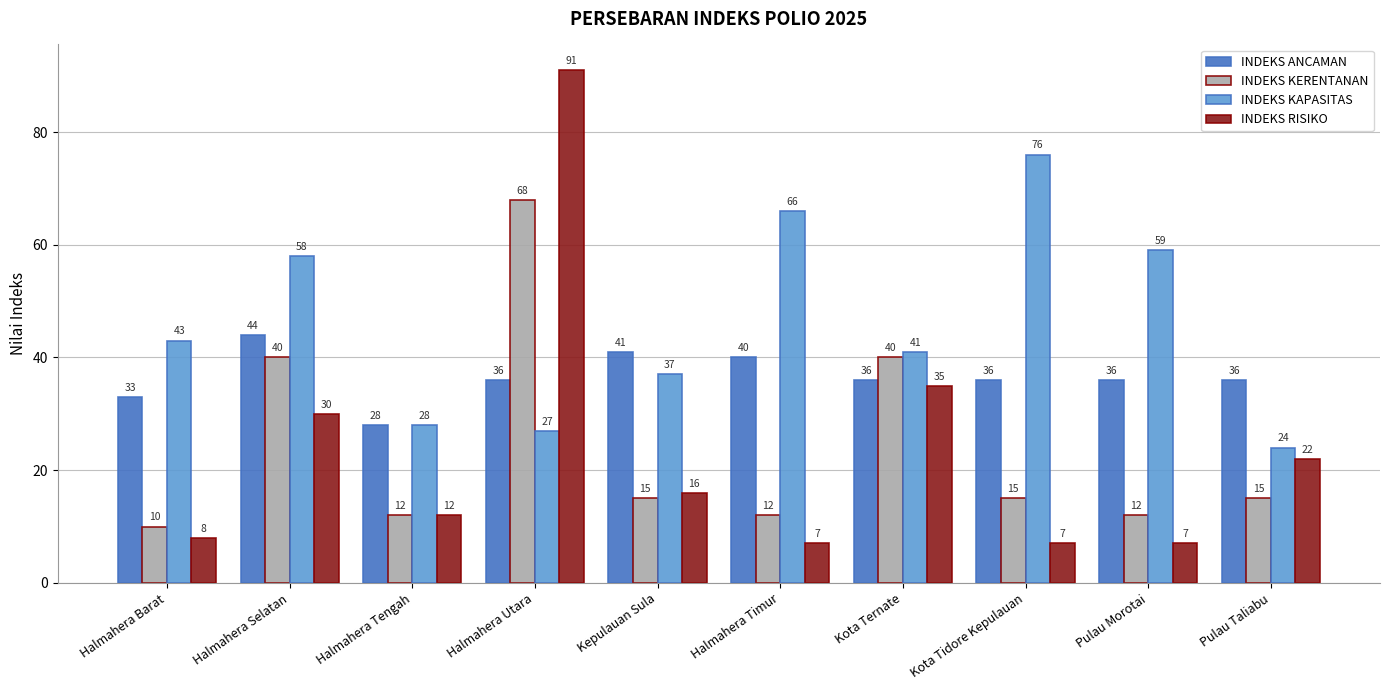

What is the average value of the INDEKS KERENTANAN series?

24